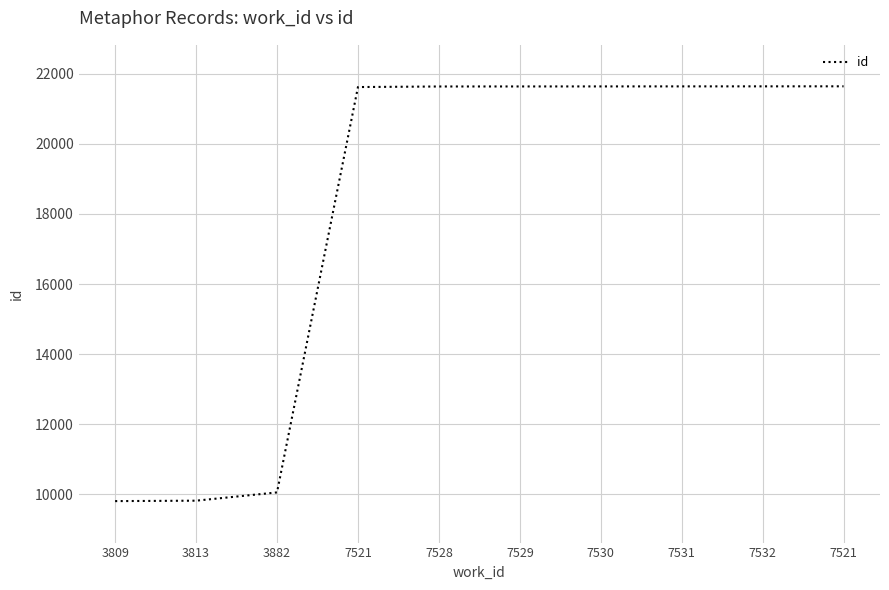

Does the chart have visible grid lines?

Yes